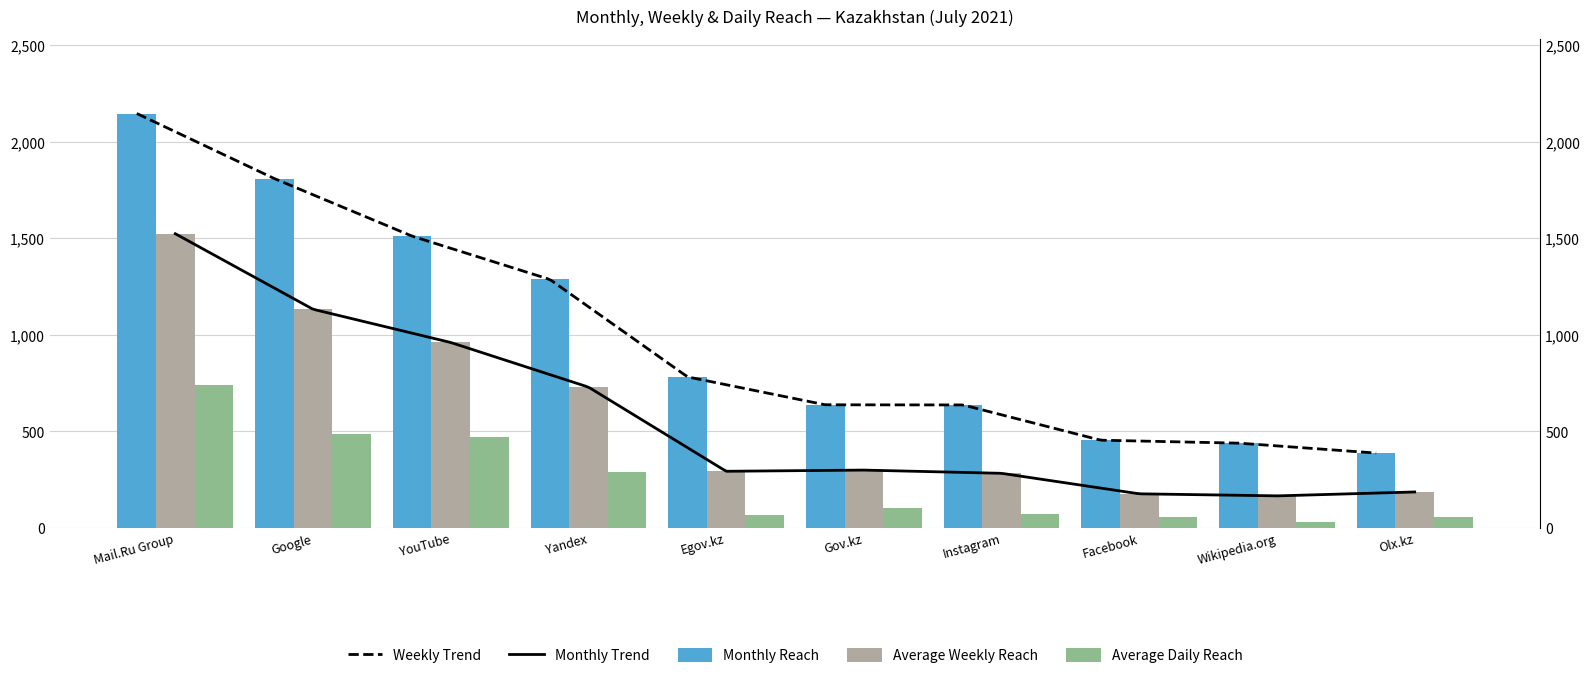

At how many categories does at least one series exceed 1061?

4